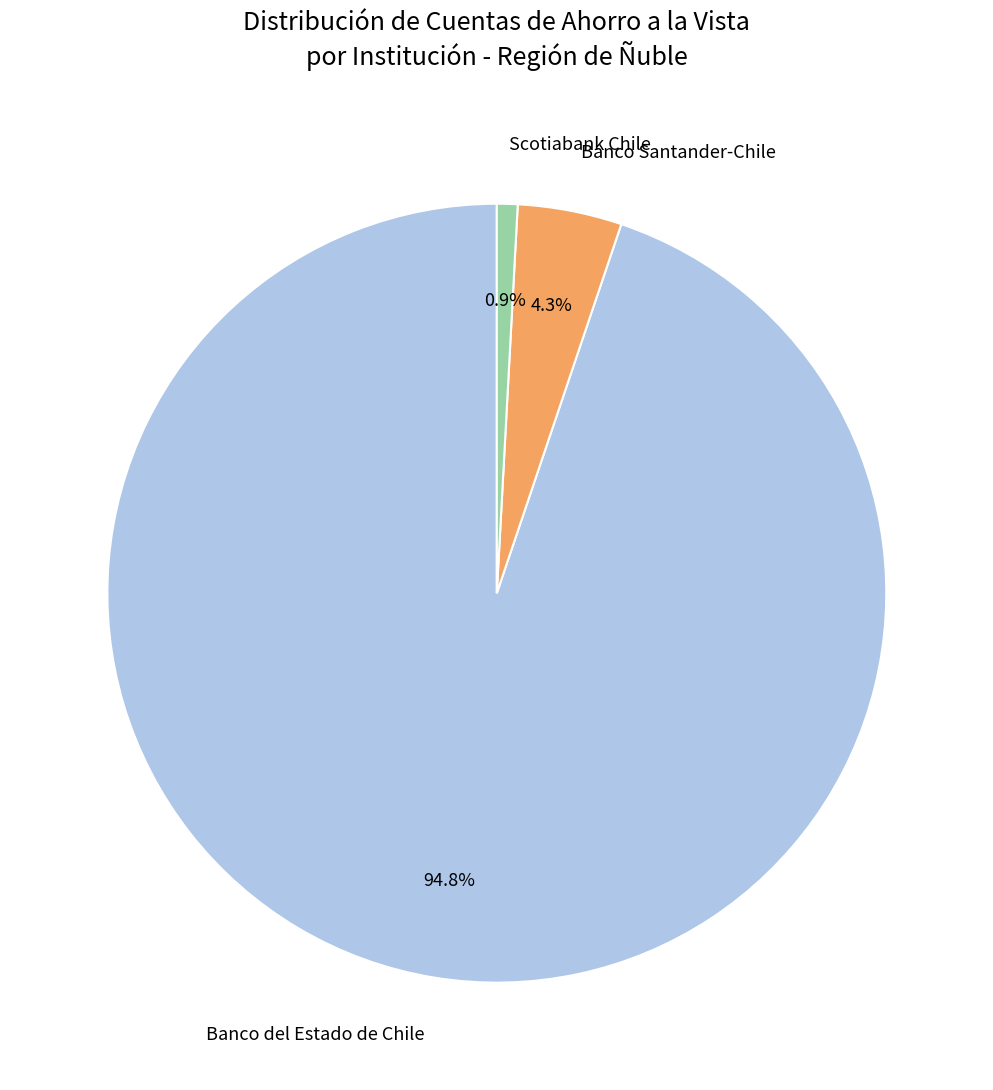

Is there a majority slice in this chart?

Yes